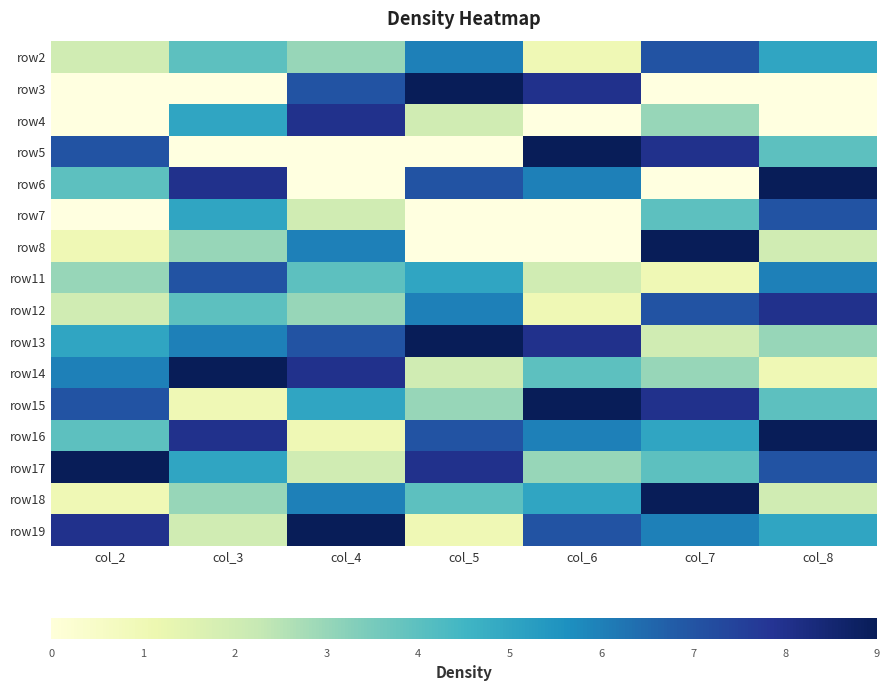

The row8 series shows 1.0 at col_2. True or false?

True